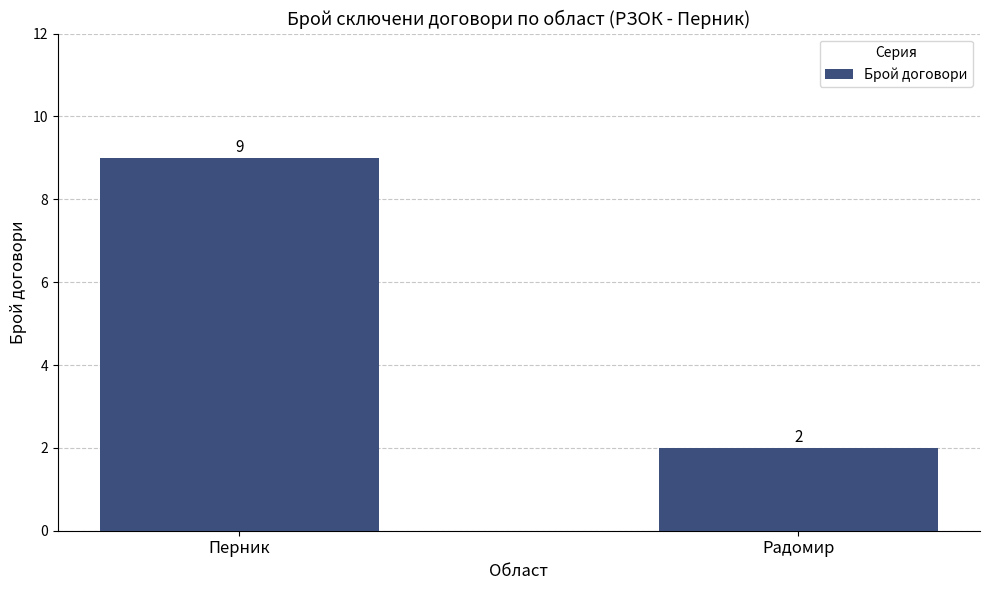

How many data points does each series have?

2